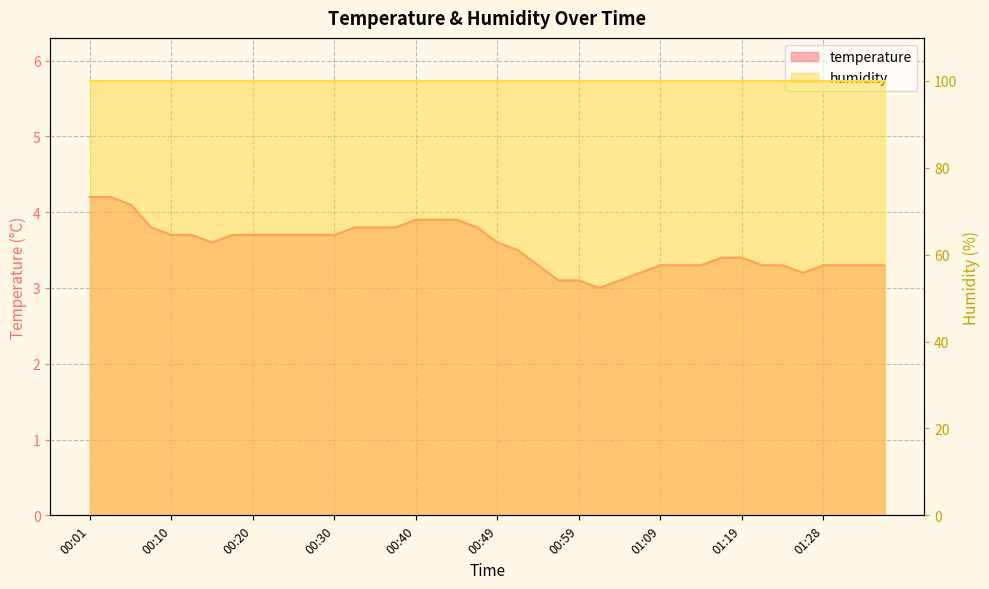

Reading left to right, extract all data points from this chart.

4.2	4.2	4.1	3.8	3.7	3.7	3.6	3.7	3.7	3.7	3.7	3.7	3.7	3.8	3.8	3.8	3.9	3.9	3.9	3.8	3.6	3.5	3.3	3.1	3.1	3.0	3.1	3.2	3.3	3.3	3.3	3.4	3.4	3.3	3.3	3.2	3.3	3.3	3.3	3.3